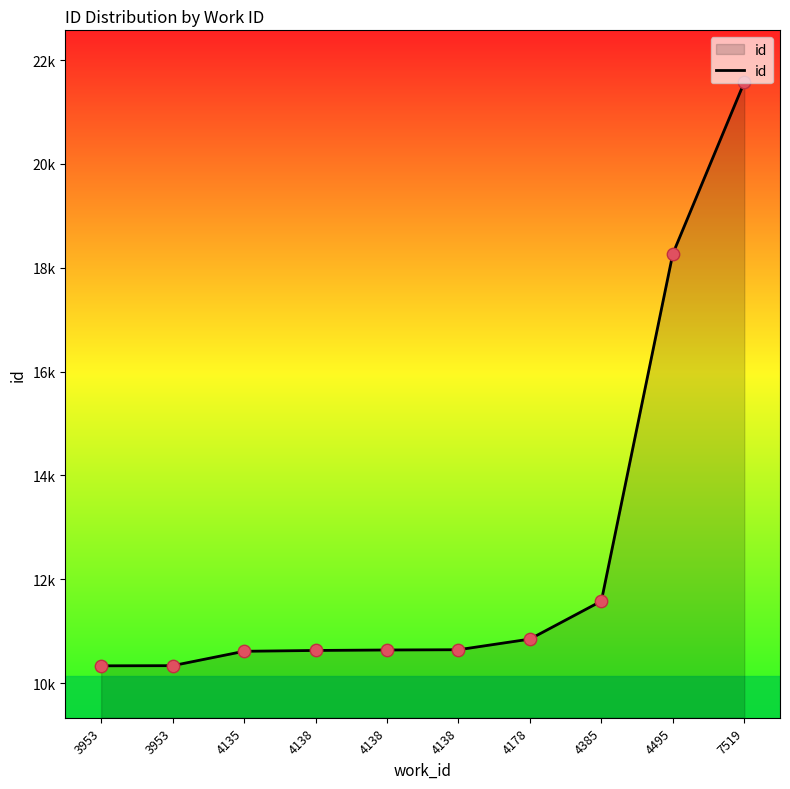

Does the chart have visible grid lines?

No